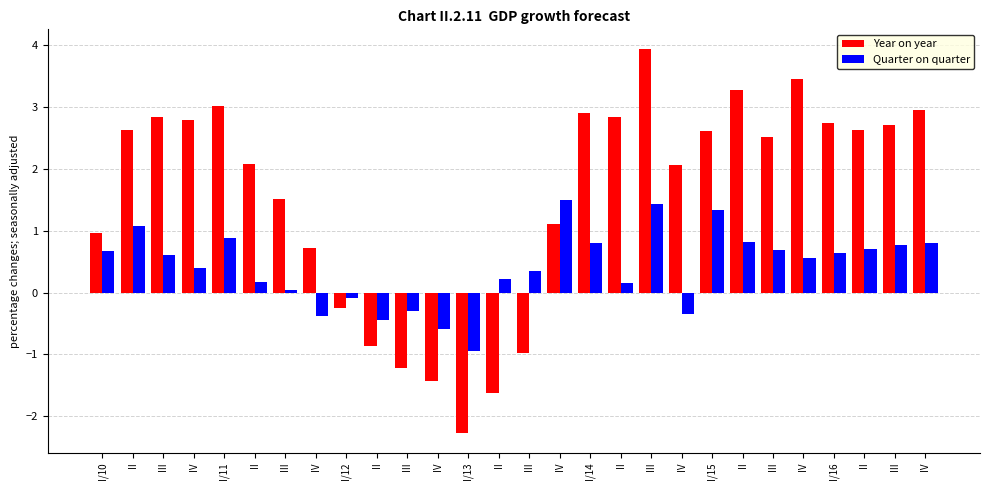

At how many categories does at least one series exceed 1?

19